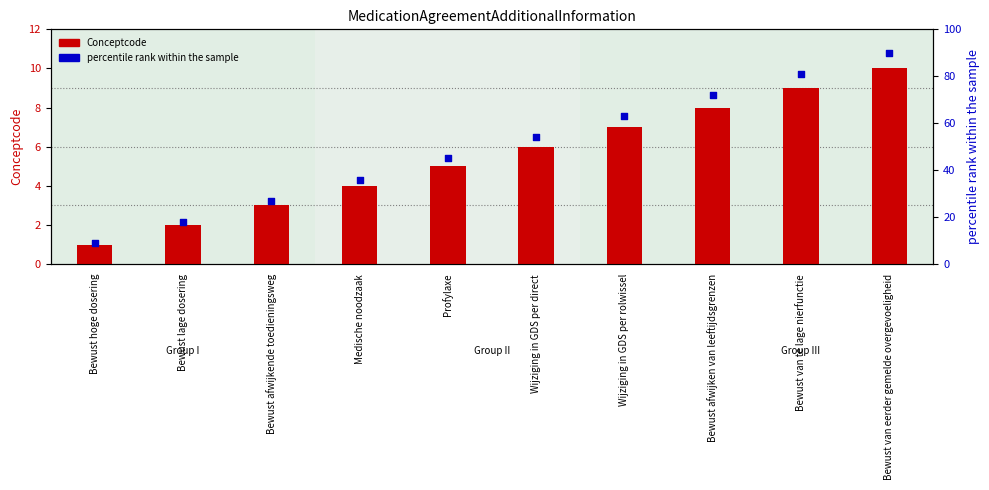

Which series has the widest spread of Y values?

percentile rank within the sample